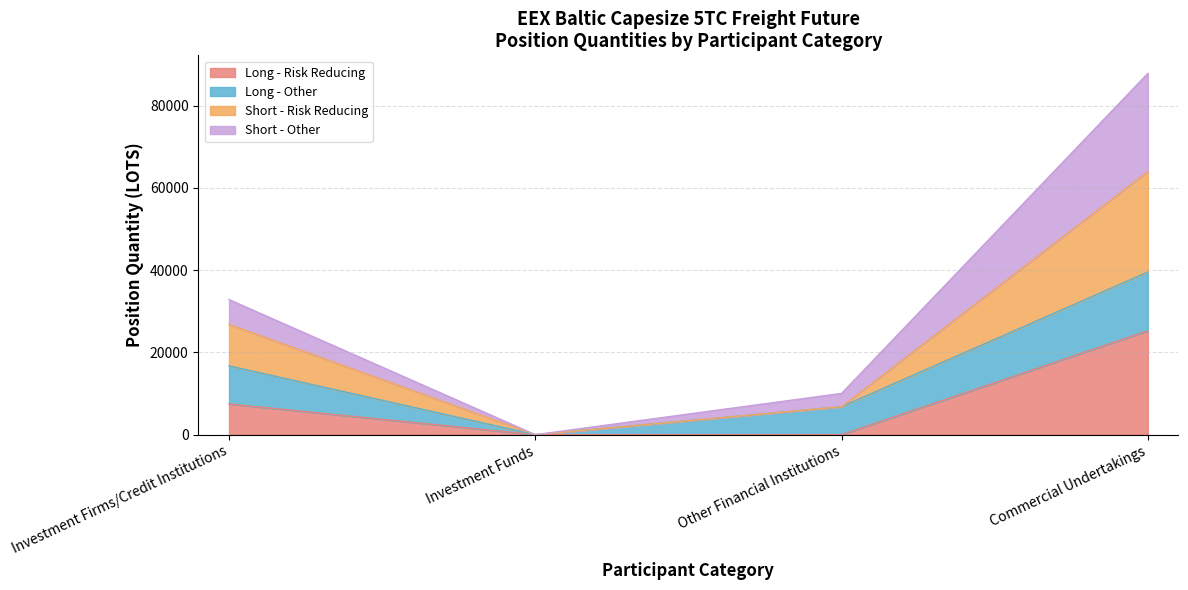

Where is Long - Risk Reducing nearest to the value 12624?

Investment Firms/Credit Institutions